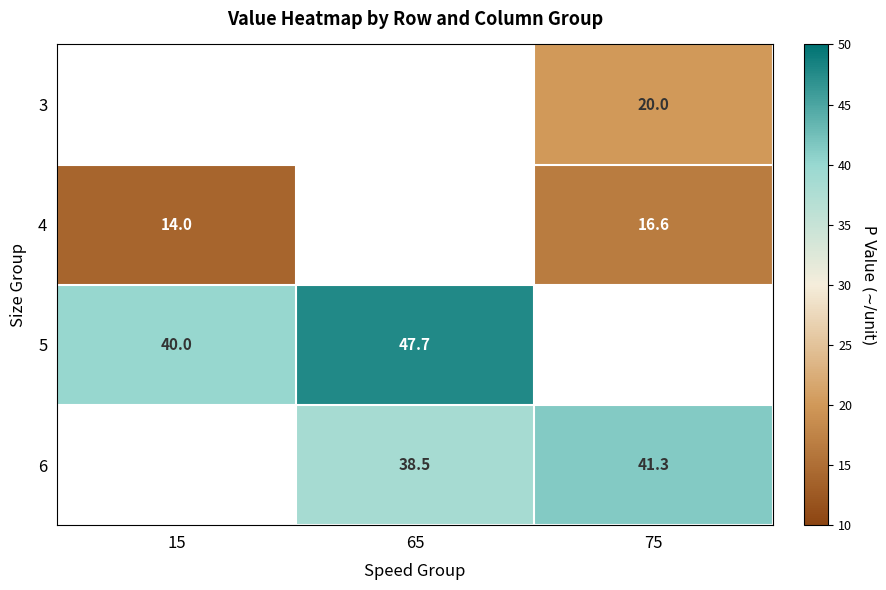

True or false: 5 has a value of 40.0 at 15.

True